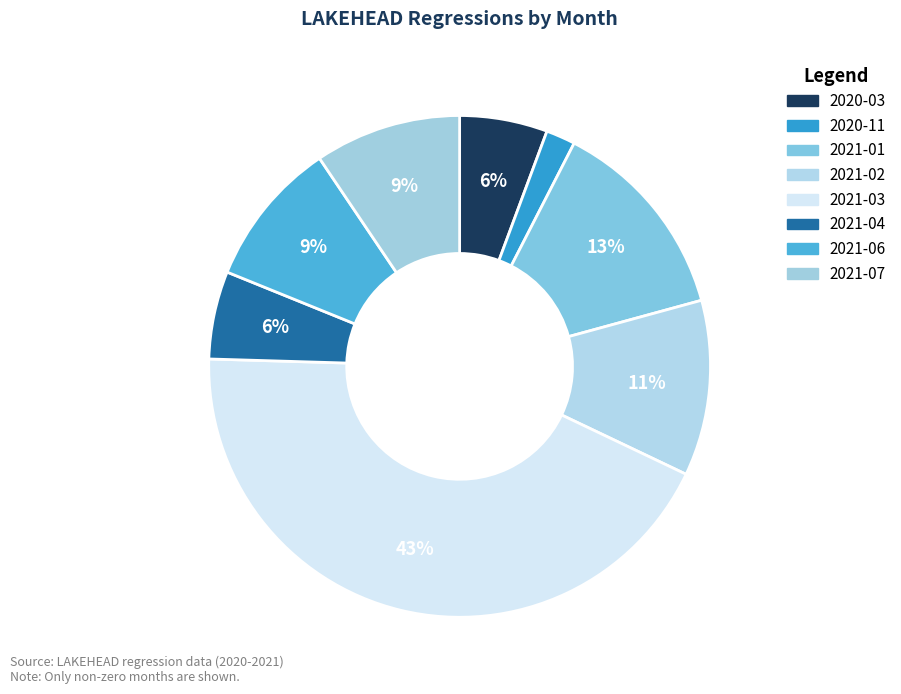

How many slices are in this pie chart?

8